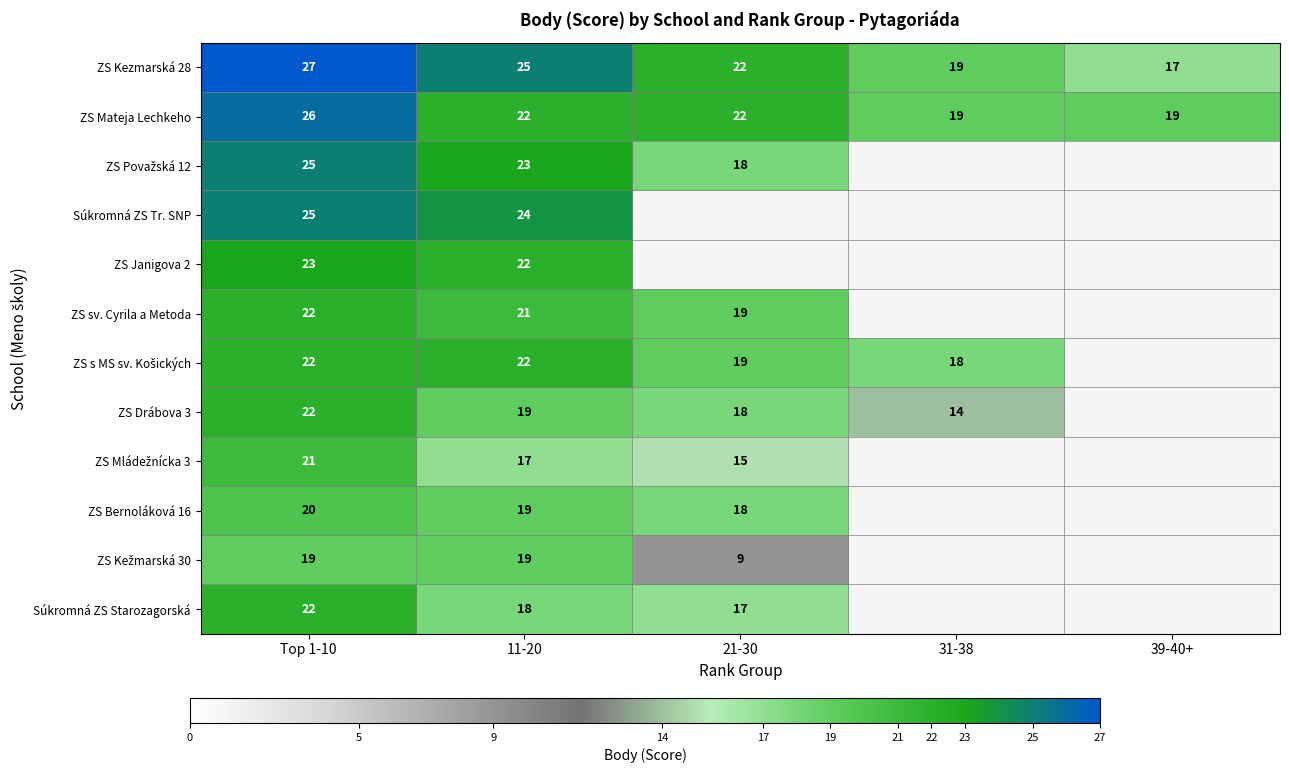

What is the approximate value of ZS Kezmarská 28 at Top 1-10, to the nearest 10?

30